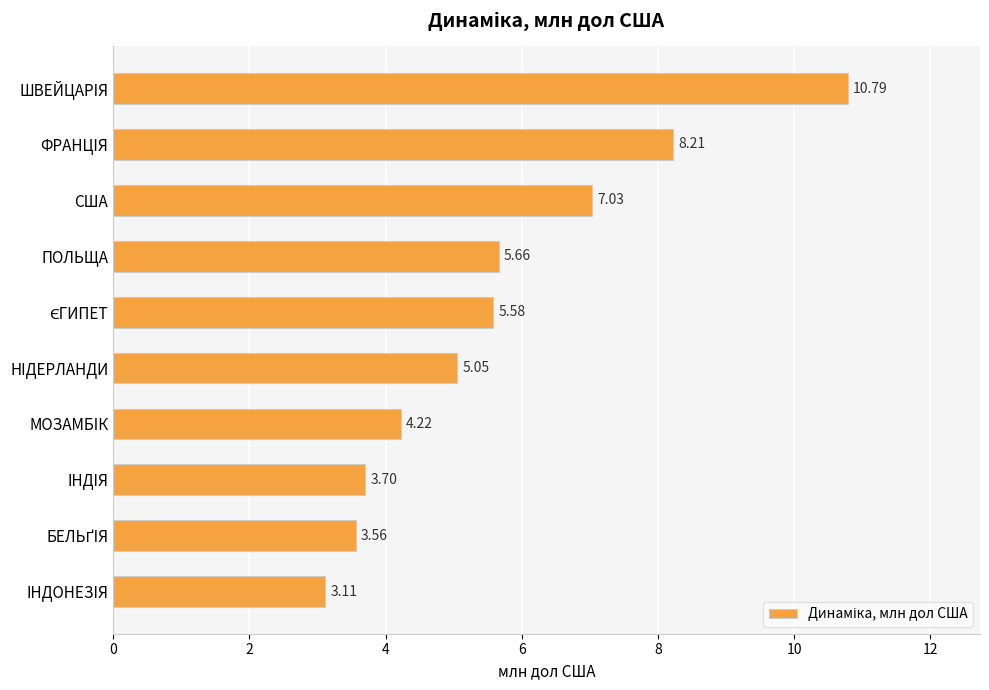

What is the label of the 2nd bar from the top?

ФРАНЦIЯ